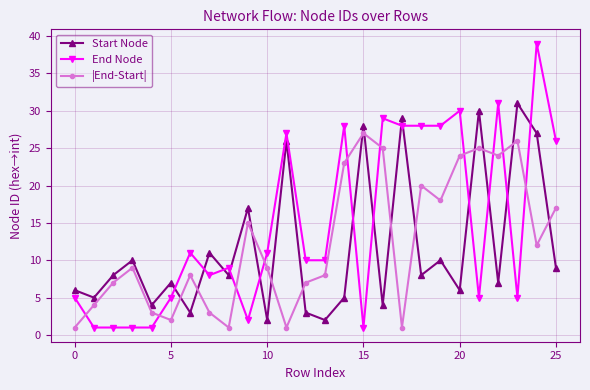

After their last crossing, which series has the higher values: Start Node or End Node?

End Node